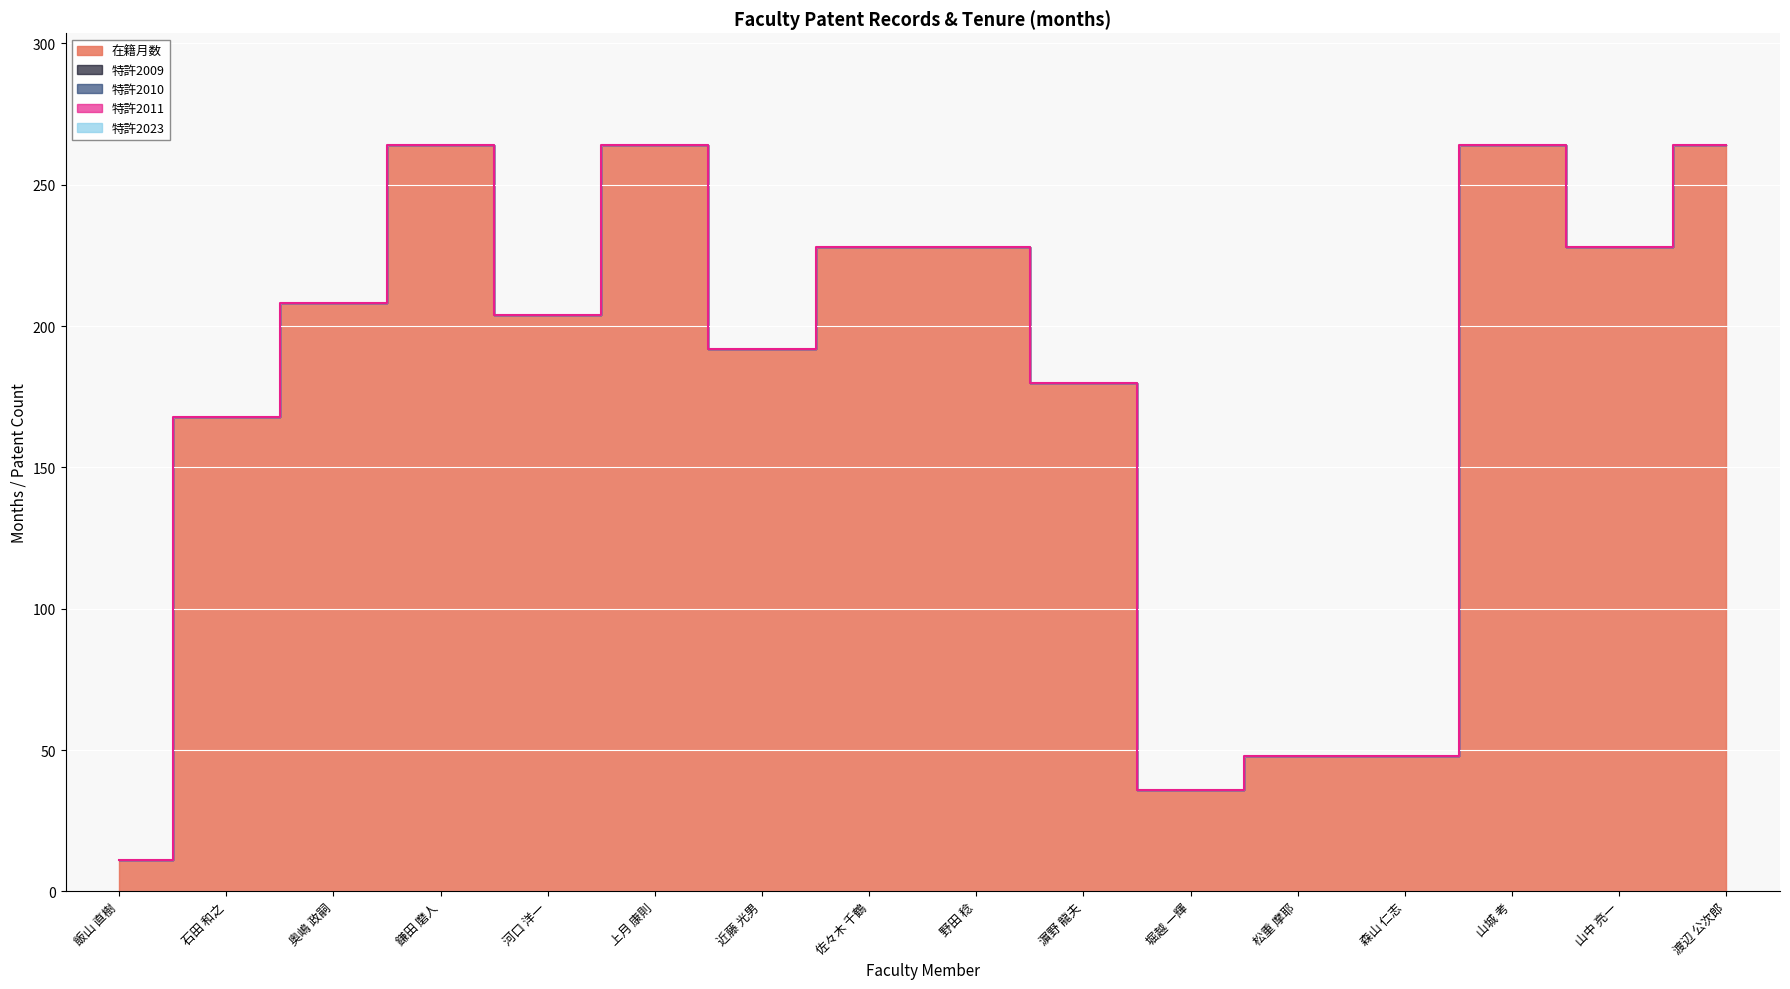

What is the total value across all series at 飯山 直樹?

11